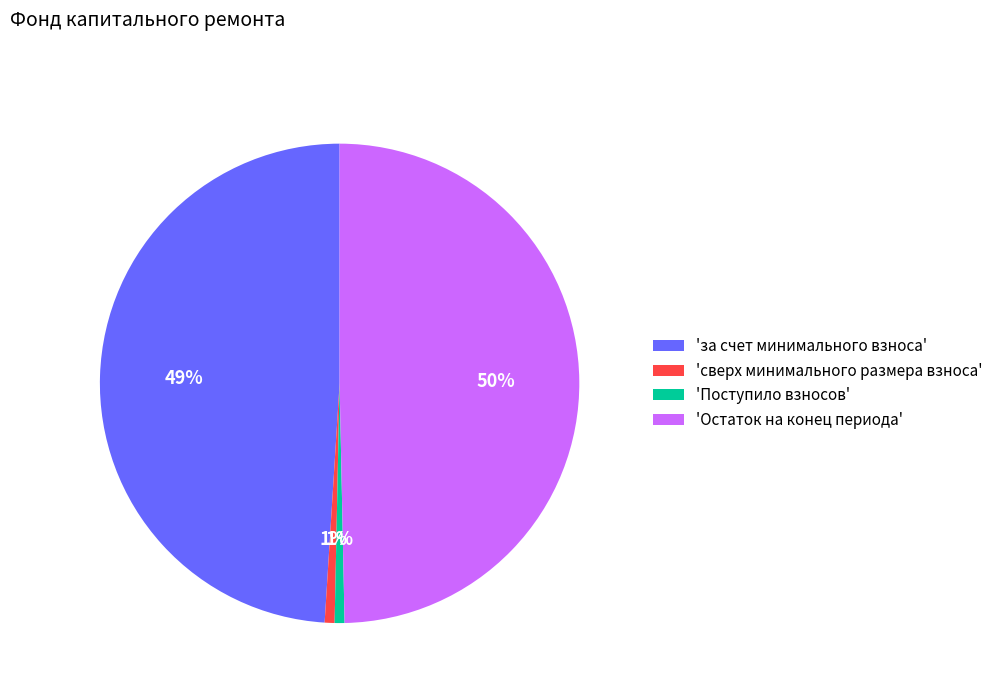

Is 'сверх минимального размера взноса' the majority of the pie?

No